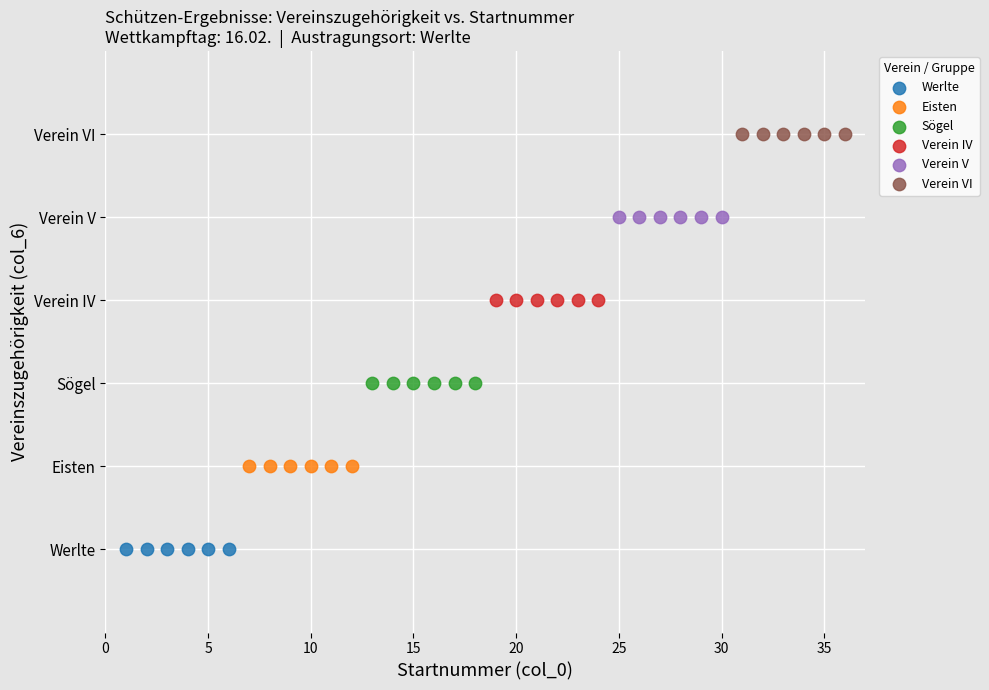

Which series reaches the maximum Y coordinate?

Verein VI